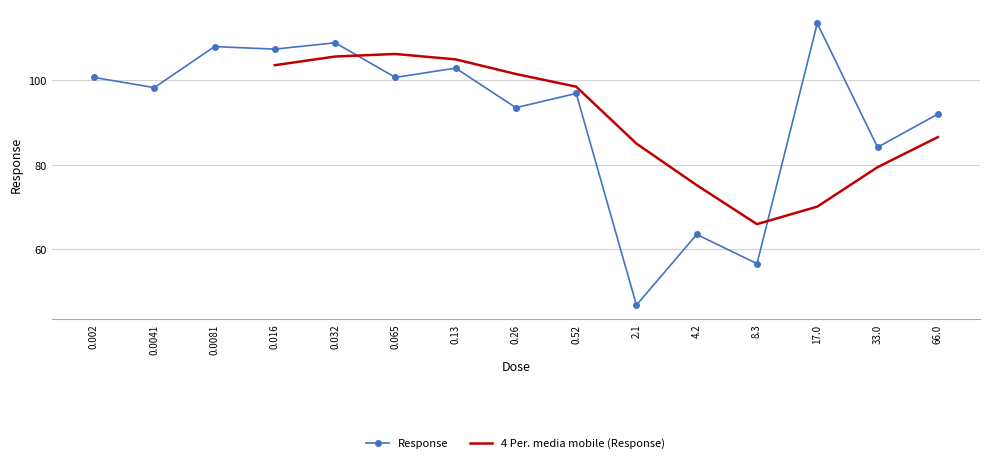

At which label does Response reach its minimum?

2.1